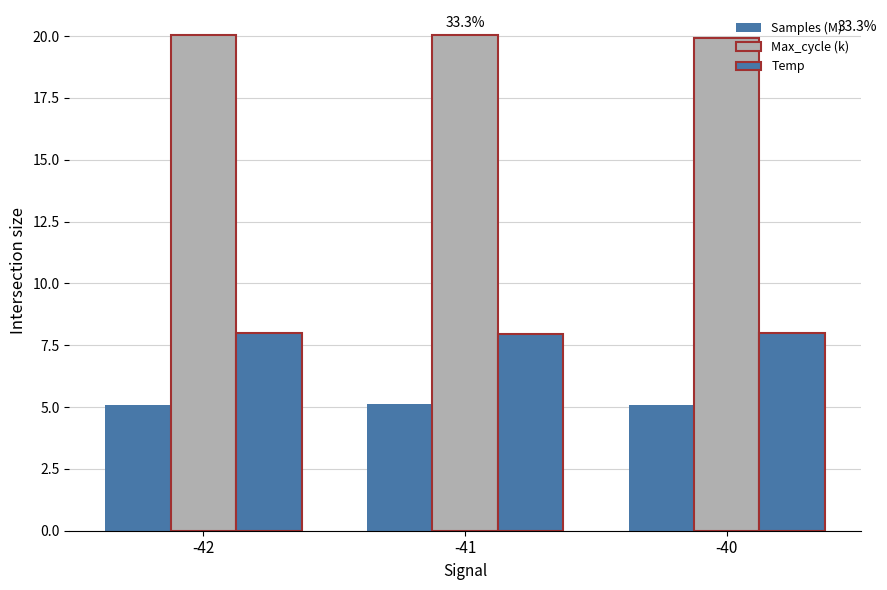

How many data points does each series have?

3